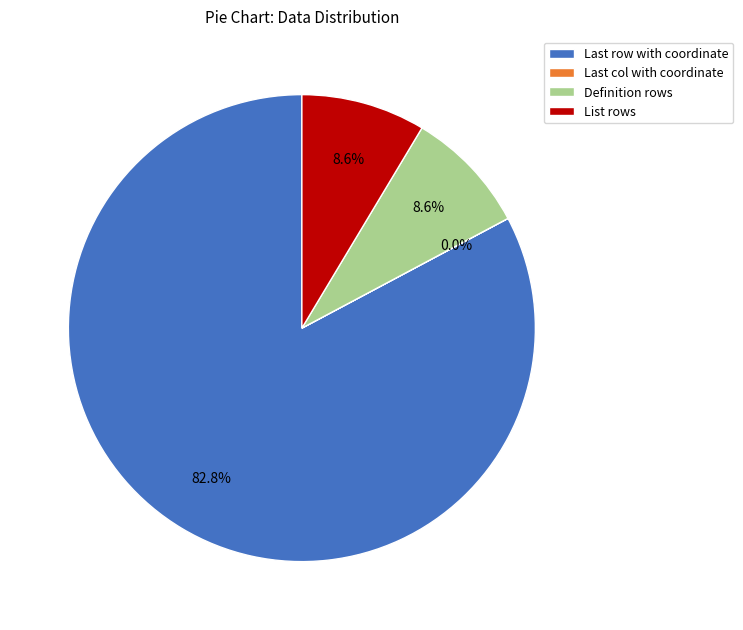

Is it true that List rows is 1% of the pie?

False